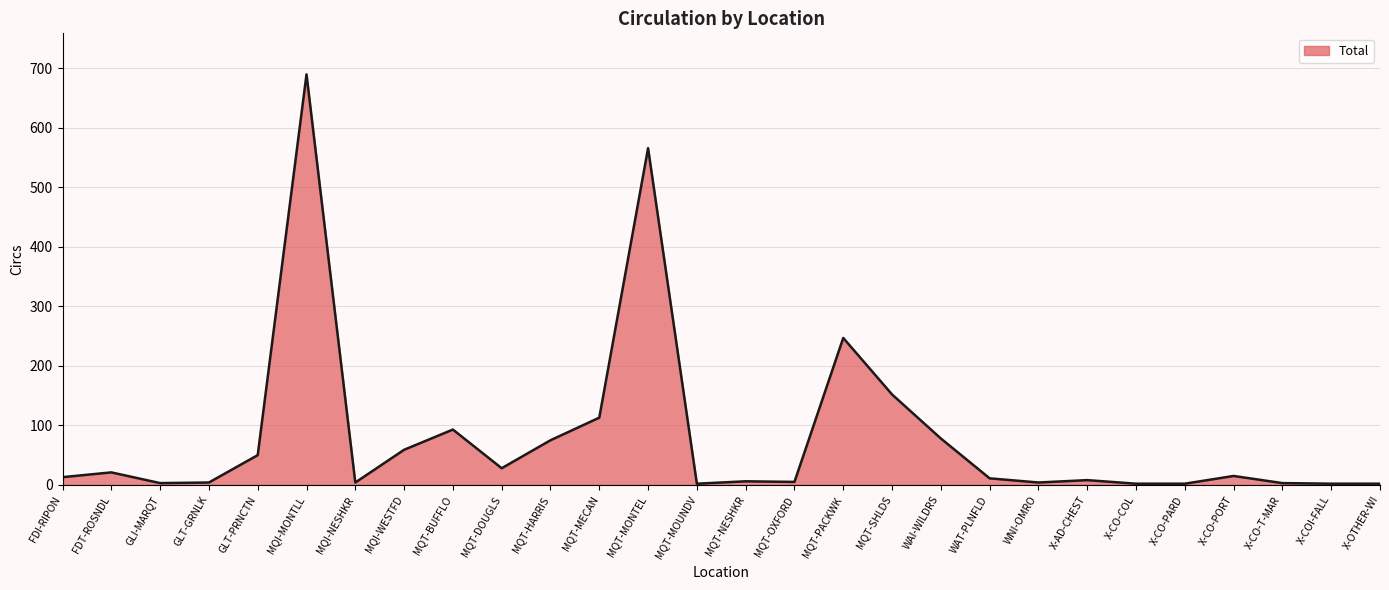

What is the approximate value at MQT-MECAN, to the nearest 100?

100